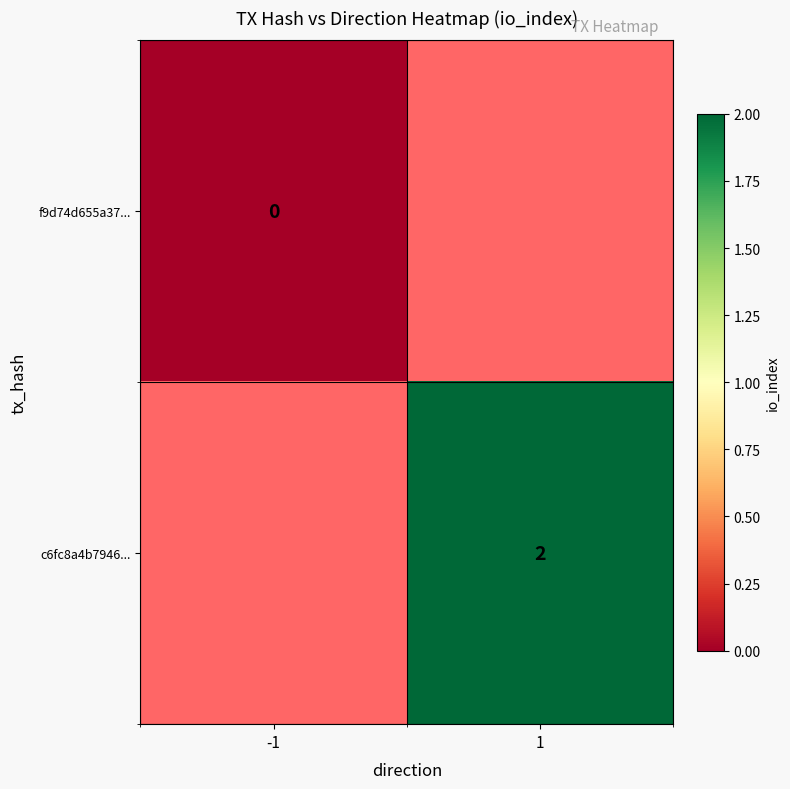

Is it true that c6fc8a4b7946... equals 2 at 1?

True